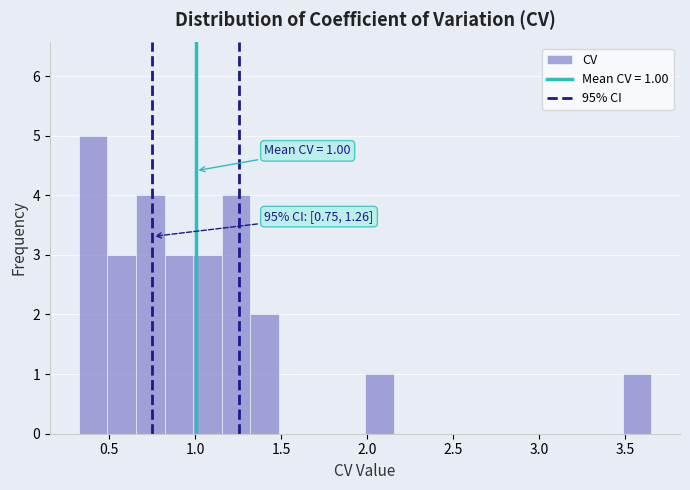

Around what value on the x-axis is the tallest bar? Give the approximate position of its centre, as read against the axis.

0.40